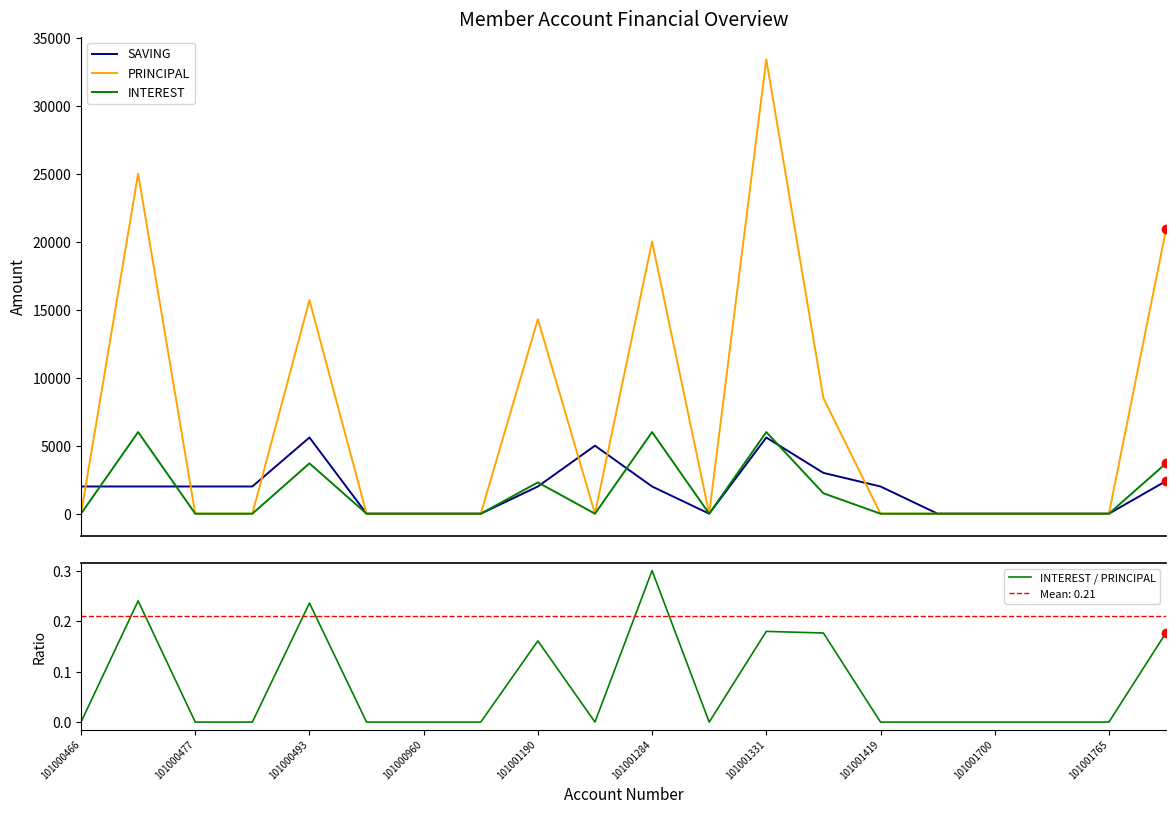

True or false: INTEREST / PRINCIPAL has a value of 0.0 at 101000960.

True